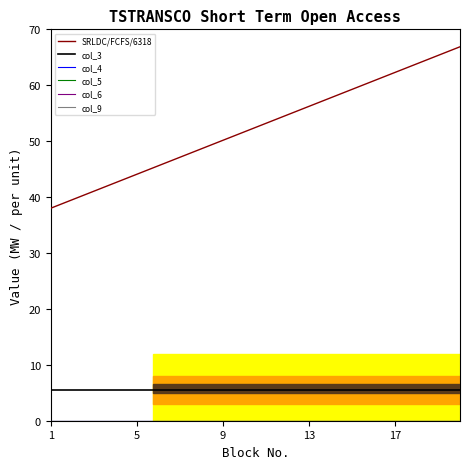

Is this an area chart (filled region under the line)?

No